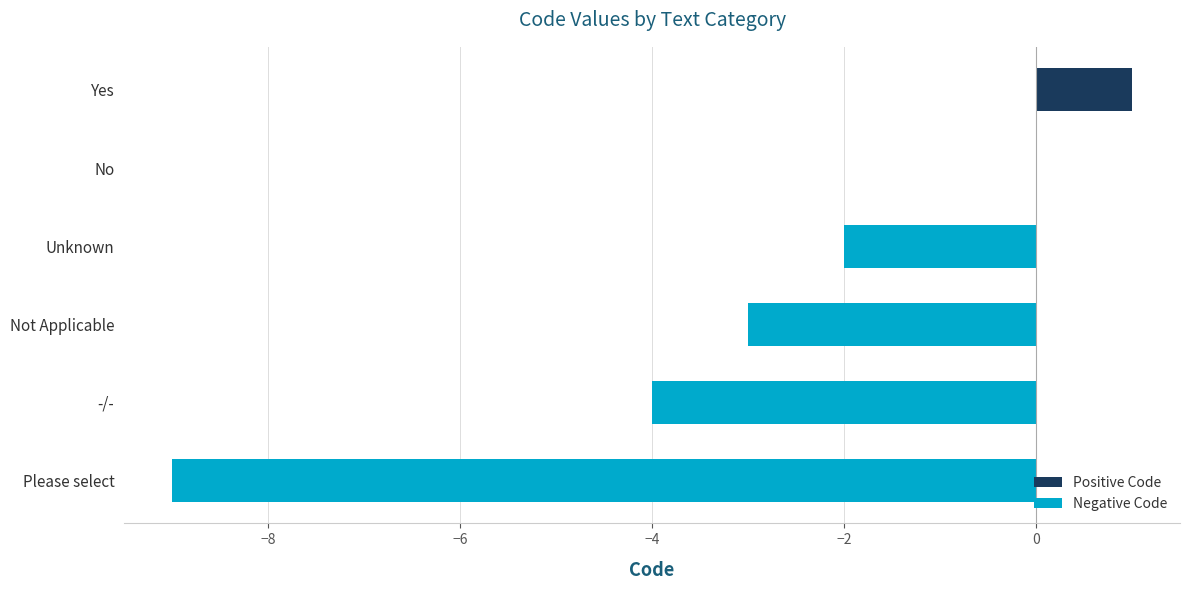

Are the bars horizontal?

Yes